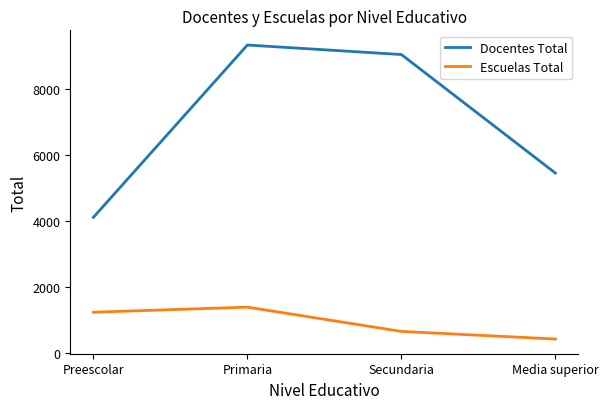

True or false: Docentes Total and Escuelas Total intersect in this chart.

False